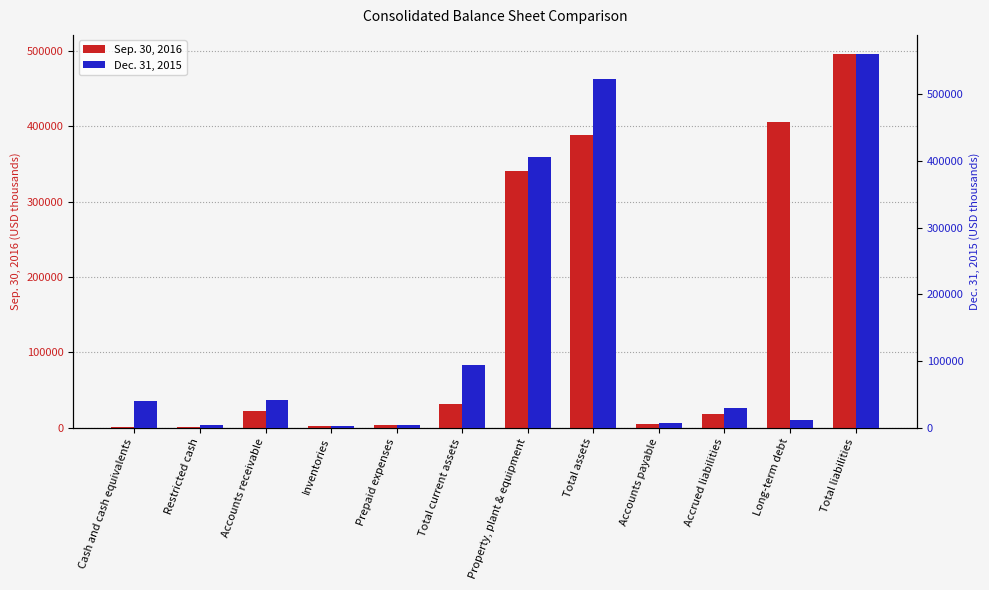

What is the difference between the maximum and minimum values in the Dec. 31, 2015 series?

557905